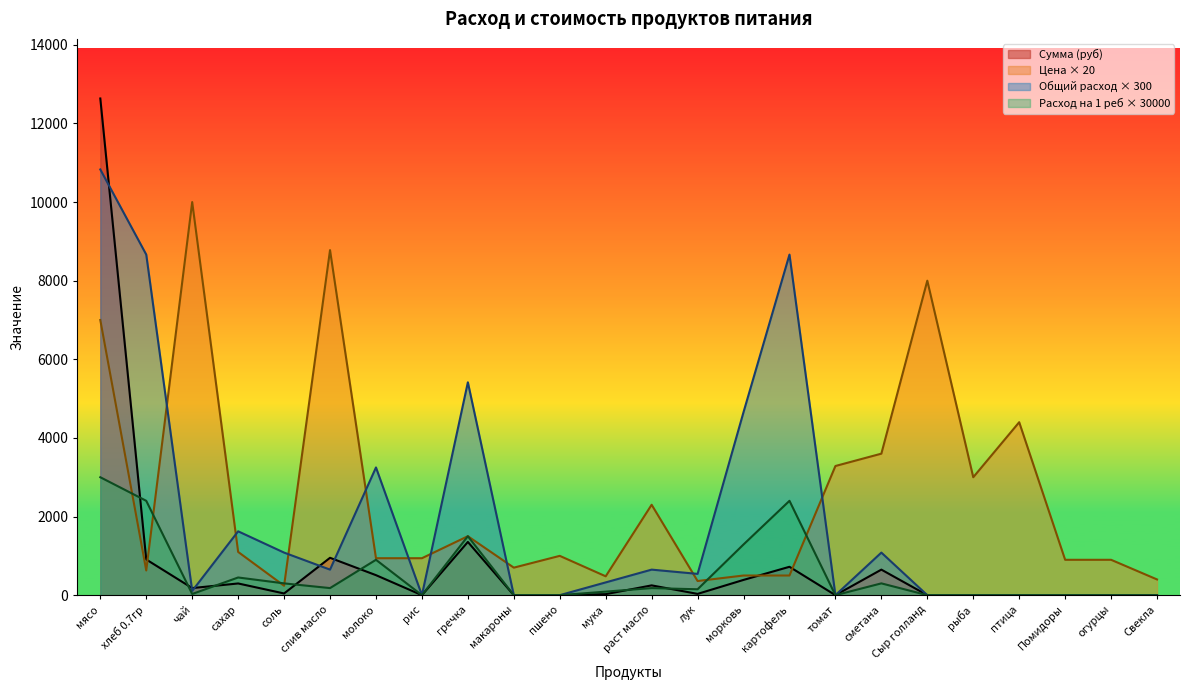

At which category is the sum across all series the highest?

мясо